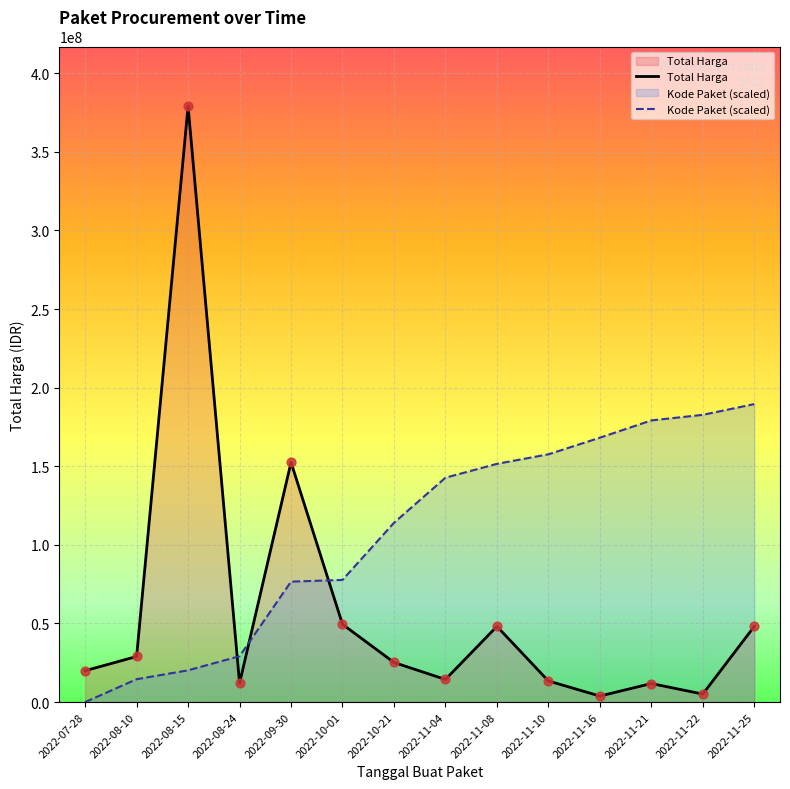

What is the total value across all series at 2022-11-08?

199671329.4